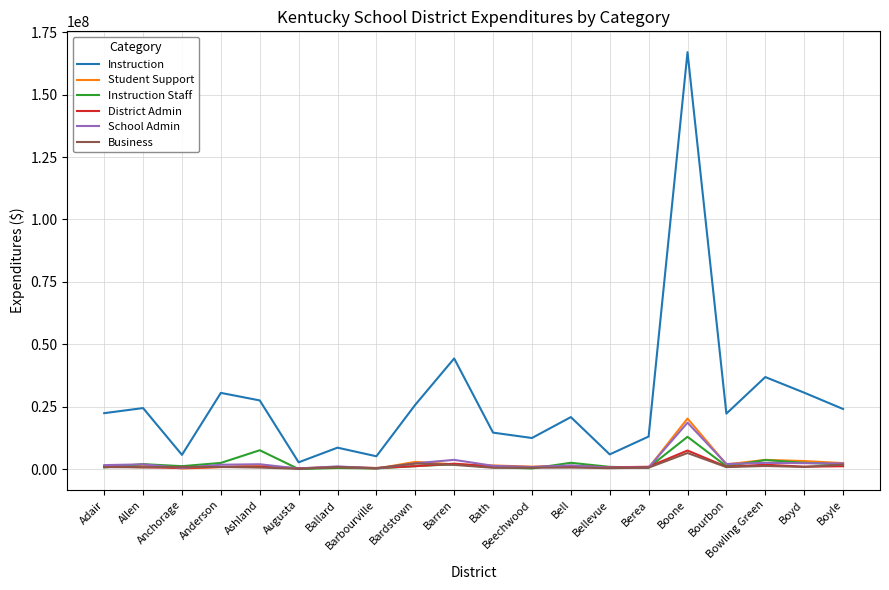

Which series has the largest total across all categories?

Instruction